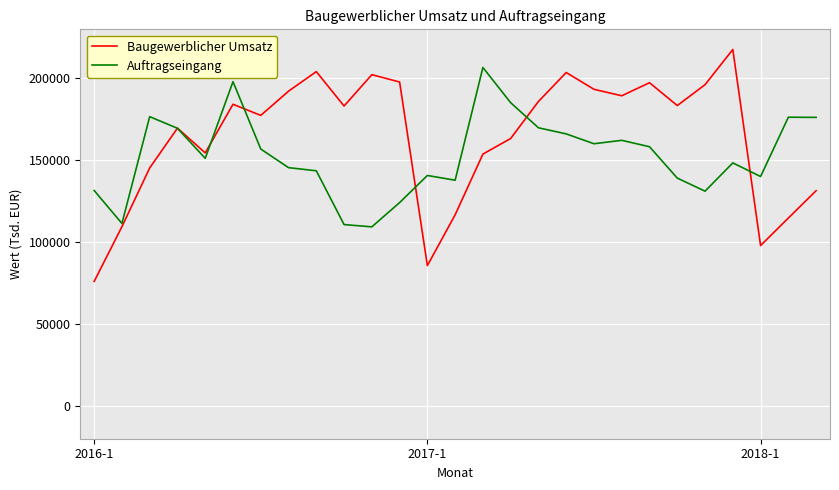

Count the number of categories in the chart.

27